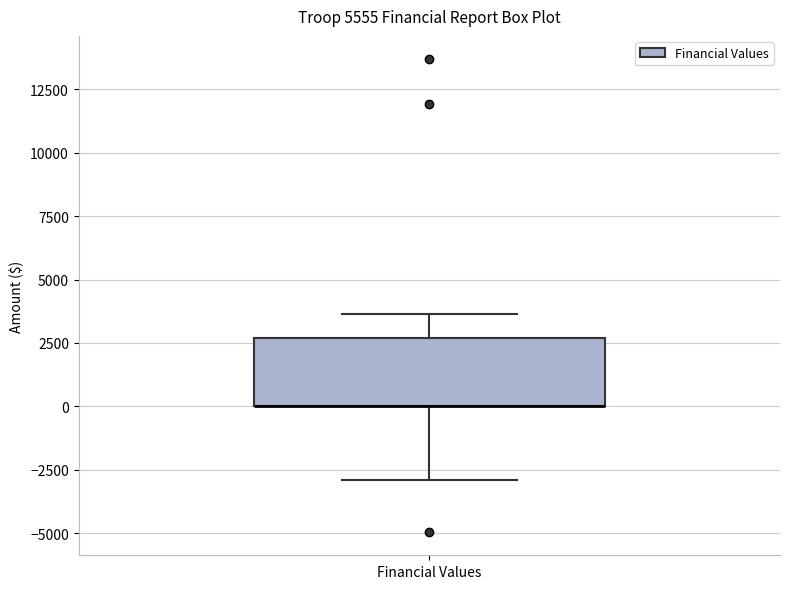

Read this box plot against the y-axis: the position of the median line, the range covered by the box, and the ends of both whiskers. The values are not printed on the chart, so give them approximately, as read against the axis.

median 0 (drawn on the box's lower edge), box 0 to 2500, whiskers -3000 to 3500